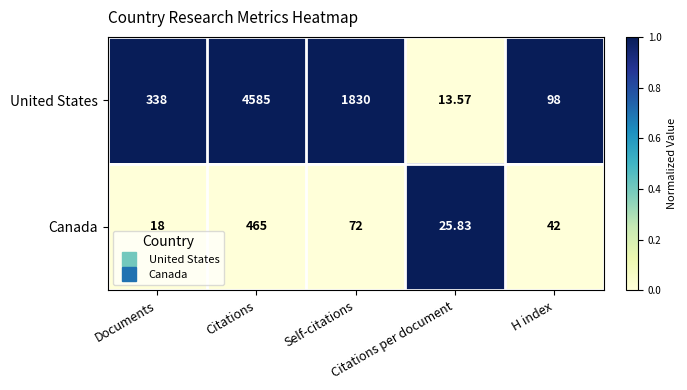

At which category is the sum across all series the highest?

Citations